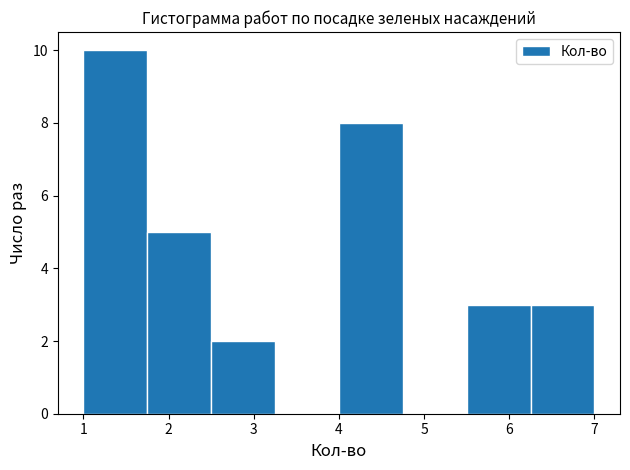

Reading left to right, list every bar in this chart as the range it spans on the x-axis followed by its height. Neither the bar edges nor the heights are printed on the chart, so give them approximately, as read against the axes.

1.00 to 1.75: 10
1.75 to 2.50: 5
2.50 to 3.25: 2
3.25 to 4.00: 0
4.00 to 4.75: 8
4.75 to 5.50: 0
5.50 to 6.25: 3
6.25 to 7.00: 3